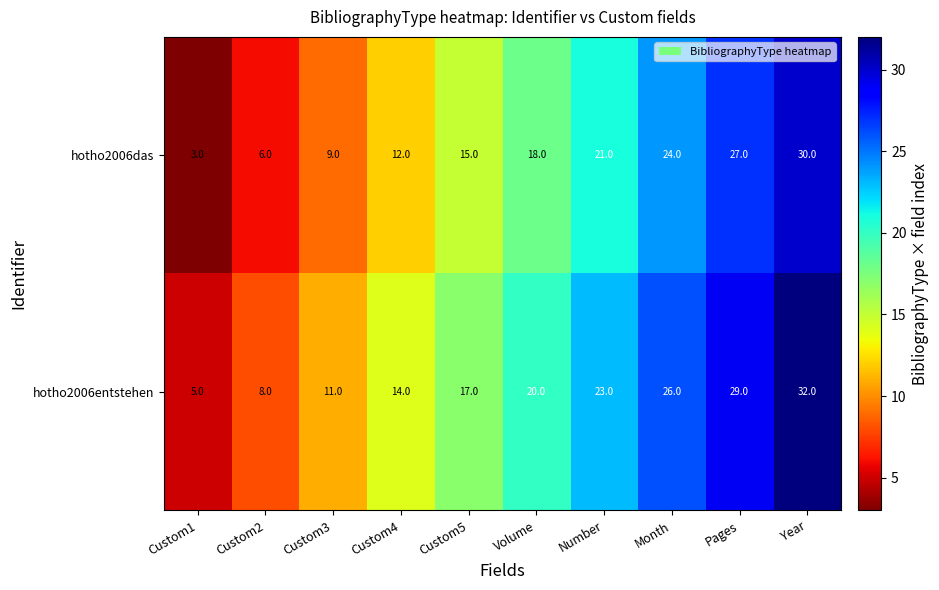

Reading right to left, what are all the values shown in this chart?

hotho2006das: 30	27	24	21	18	15	12	9	6	3
hotho2006entstehen: 32	29	26	23	20	17	14	11	8	5